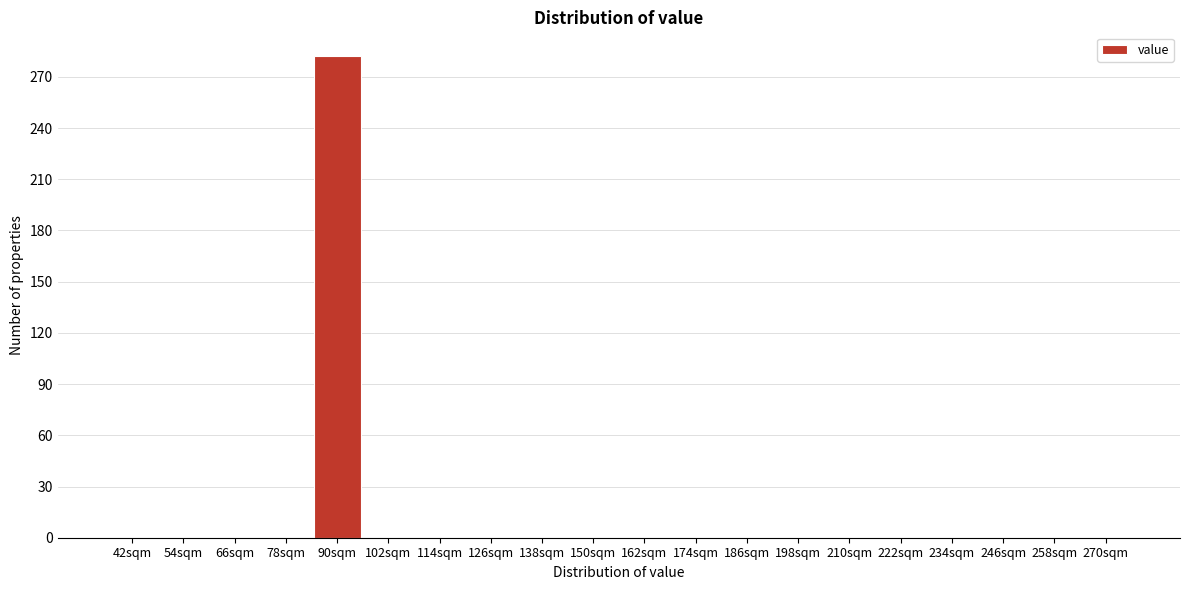

Reading left to right, transcribe all the data shown in this chart.

42sqm=0	54sqm=0	66sqm=0	78sqm=0	90sqm=282	102sqm=0	114sqm=0	126sqm=0	138sqm=0	150sqm=0	162sqm=0	174sqm=0	186sqm=0	198sqm=0	210sqm=0	222sqm=0	234sqm=0	246sqm=0	258sqm=0	270sqm=0